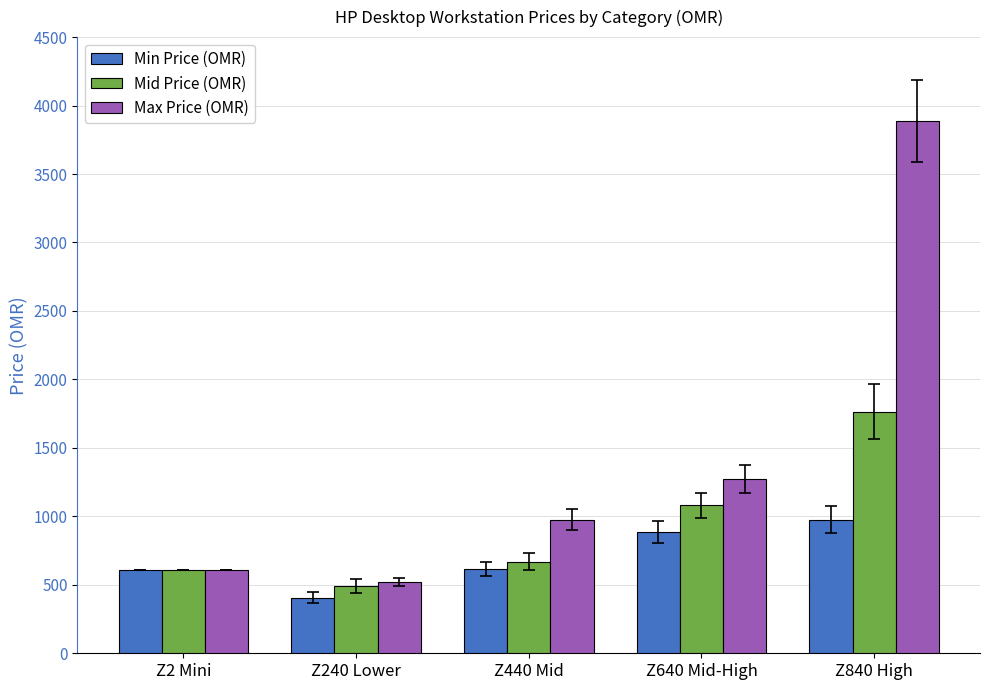

Which series has the largest total across all categories?

Max Price (OMR)